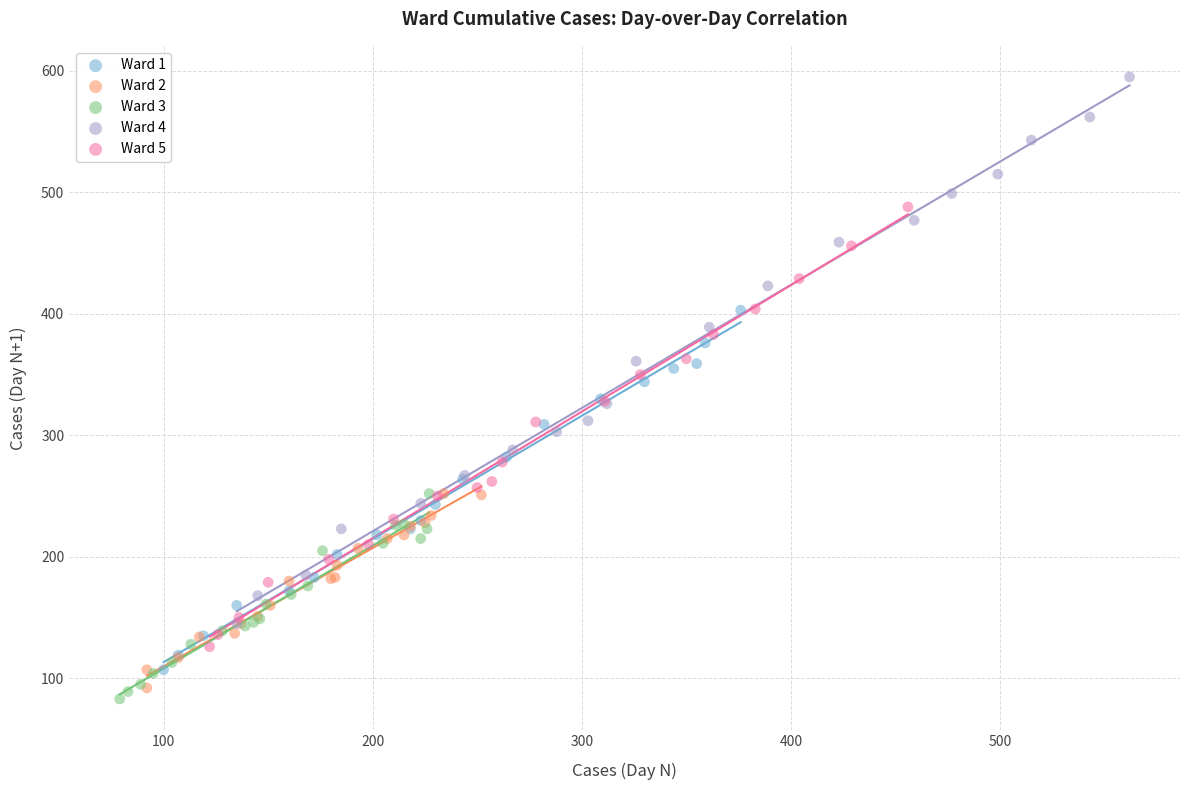

Which series has the largest Y range (max minus min)?

Ward 4